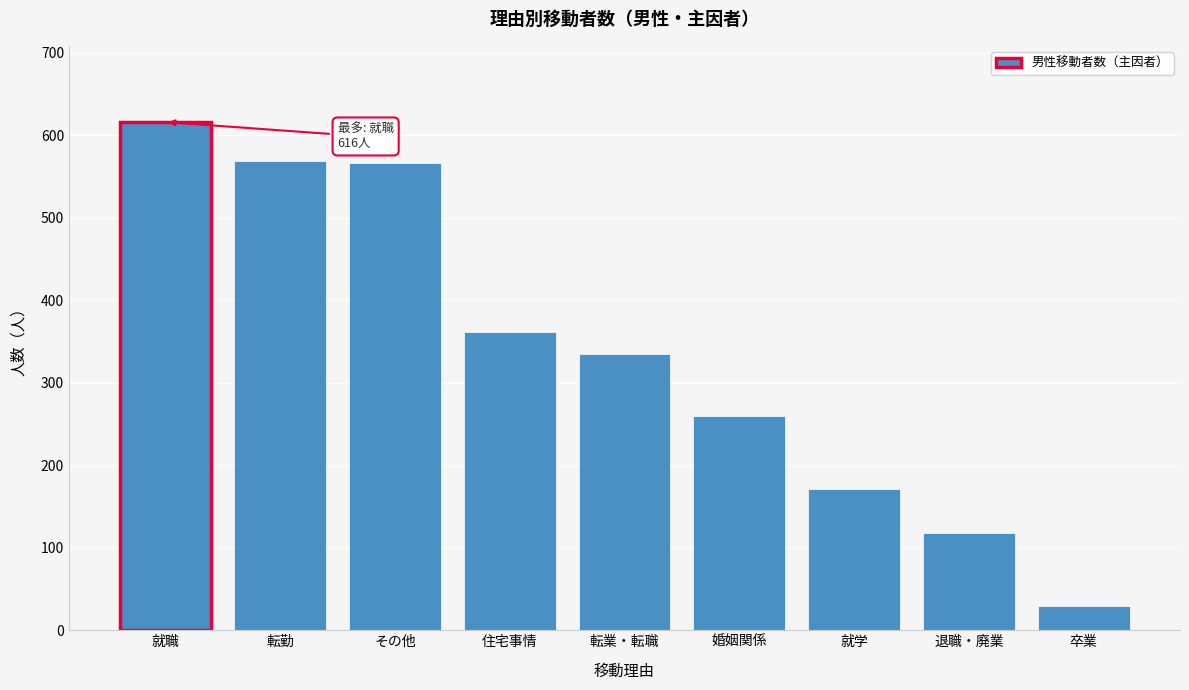

Reading left to right, transcribe all the data shown in this chart.

616	569	566	361	335	260	171	118	30